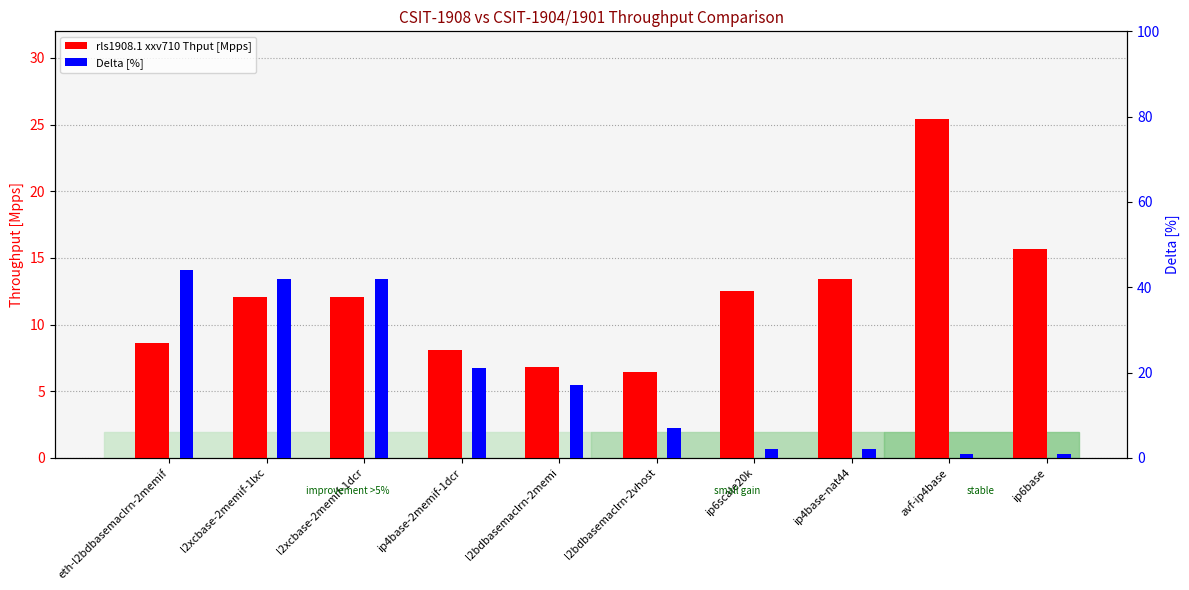

Which label corresponds to the smallest value in the chart?

avf-ip4base